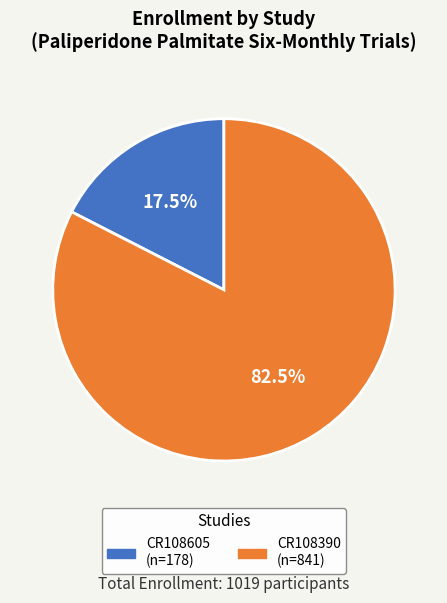

To the nearest percent, what is the difference between the CR108605 and CR108390 slice percentages?

65%